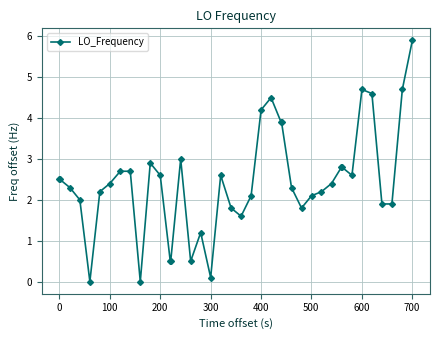

True or false: the data has more than 1 interior local peaks.

True